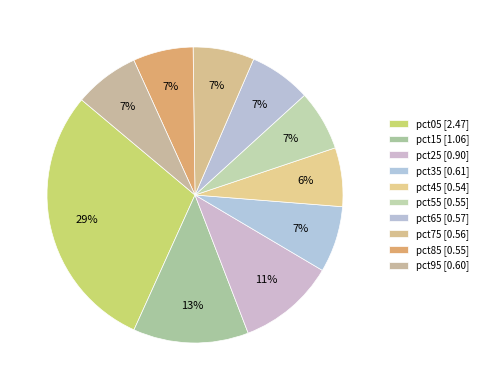

The pct05 slice represents 29% of the pie. True or false?

True